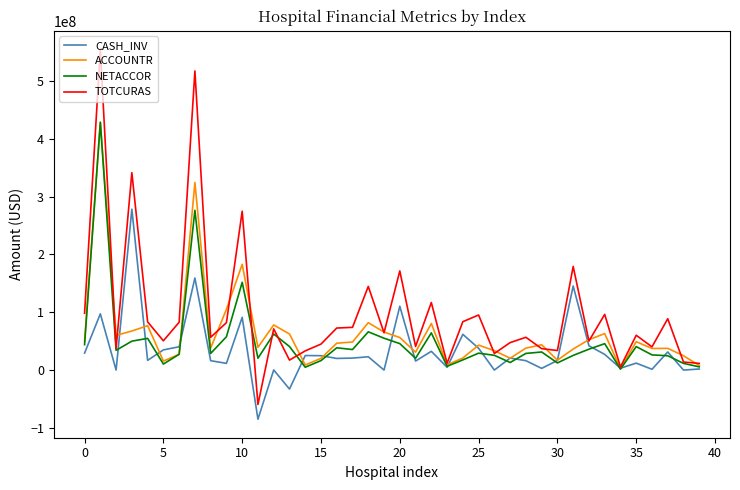

What is the minimum value for TOTCURAS?

-59524034